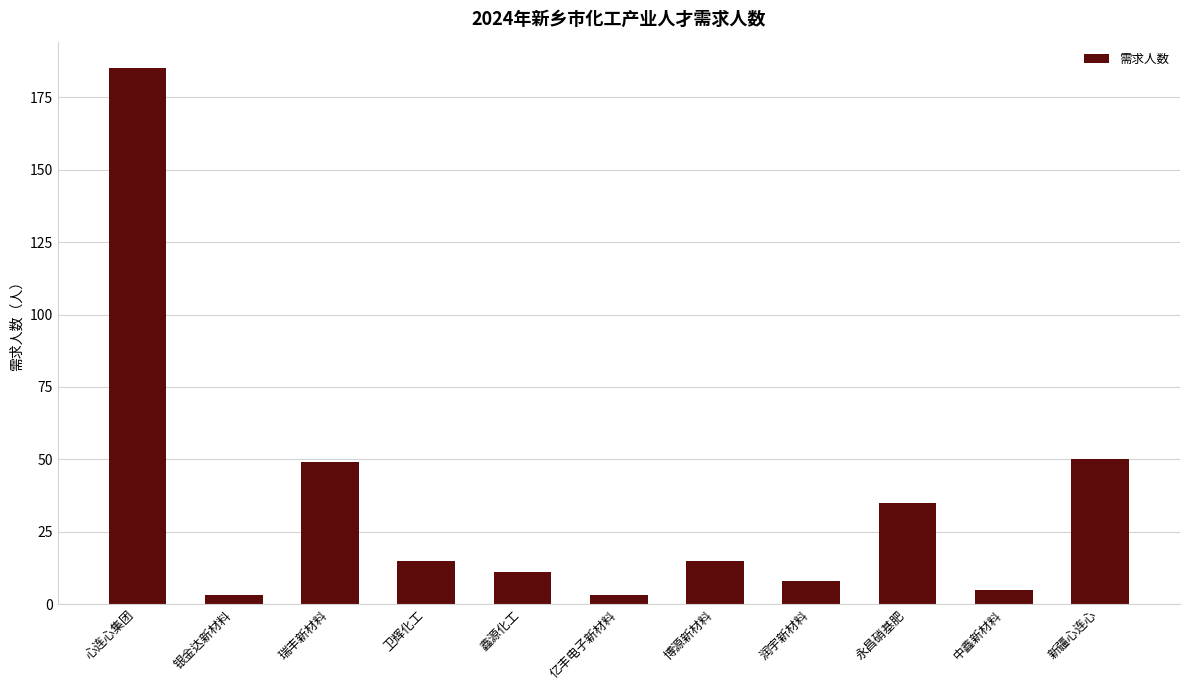

The chart shows a value of 185 at 心连心集团. True or false?

True